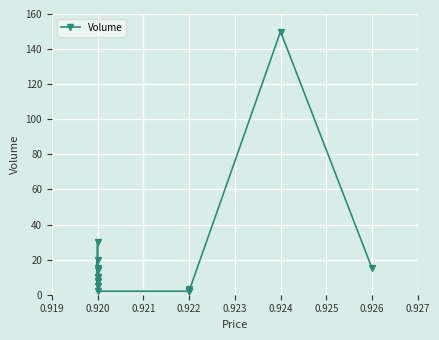

What is the difference between the maximum and minimum values?

148